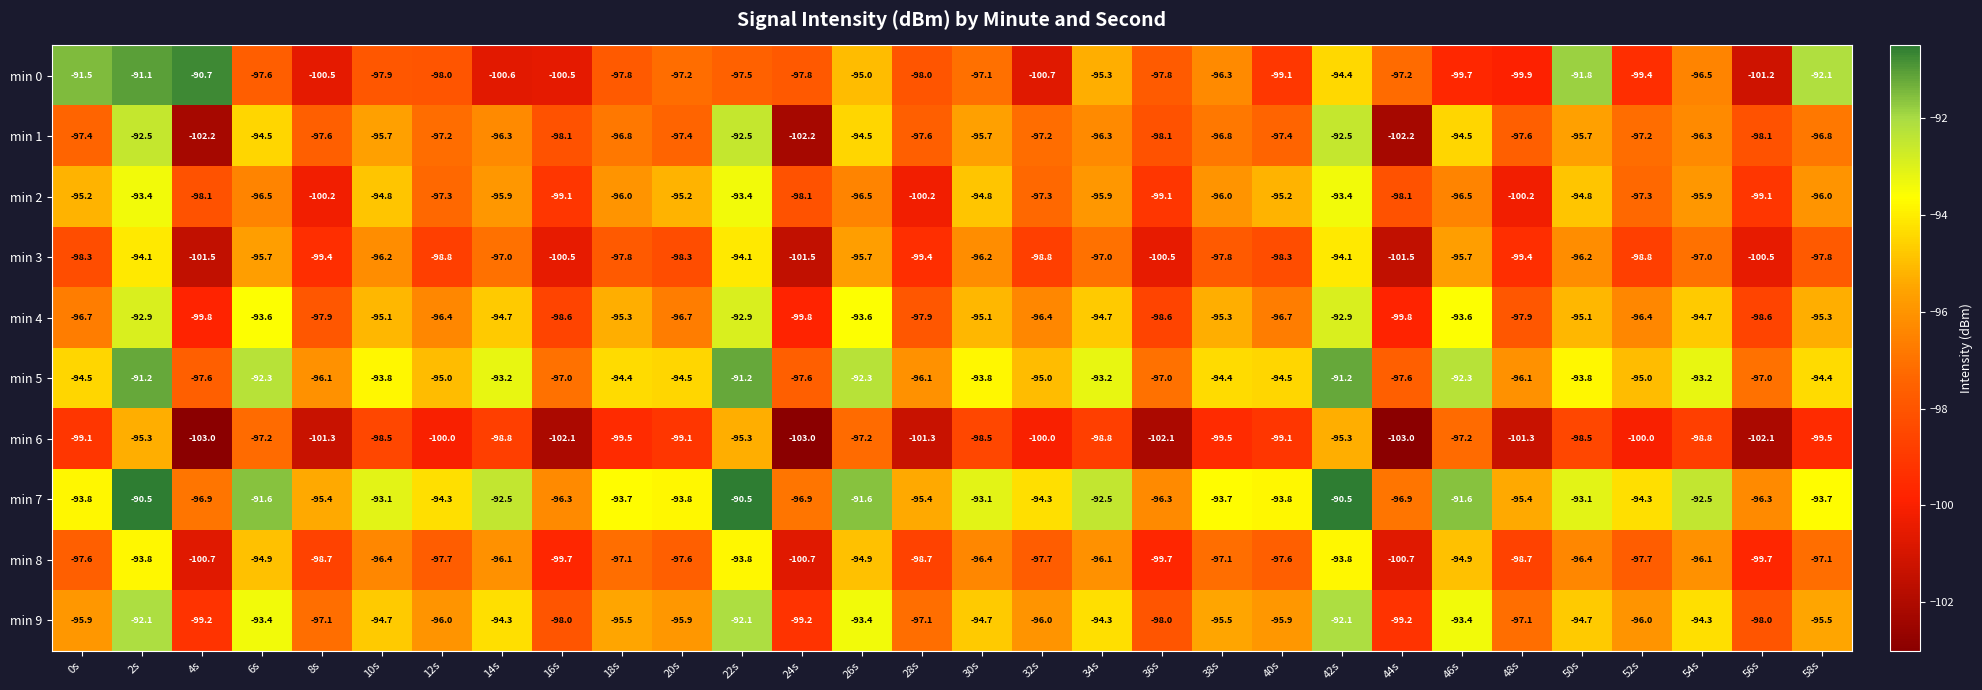

Rank the series by their maximum value, from highest to lowest.

min 7, min 0, min 5, min 9, min 1, min 4, min 2, min 8, min 3, min 6